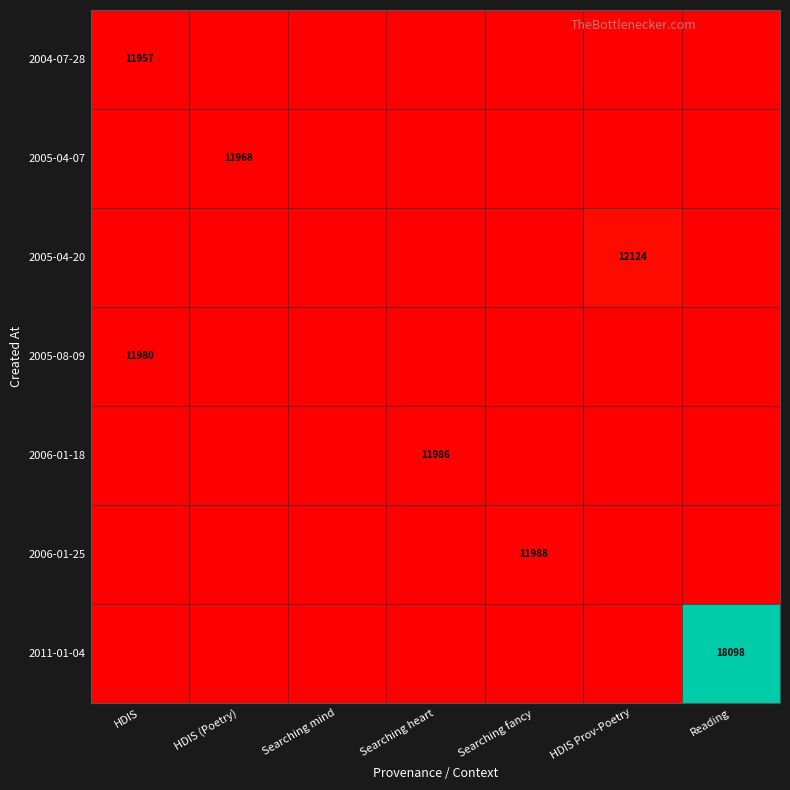

What is the difference between the highest and lowest values at Searching fancy?

11988